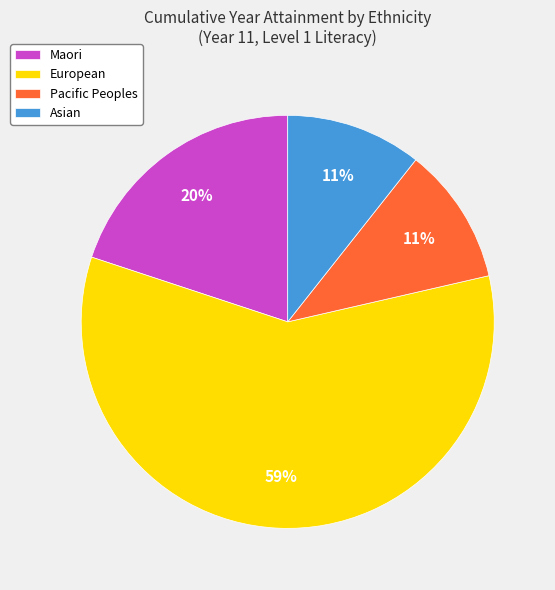

How many segments does this pie chart have?

4